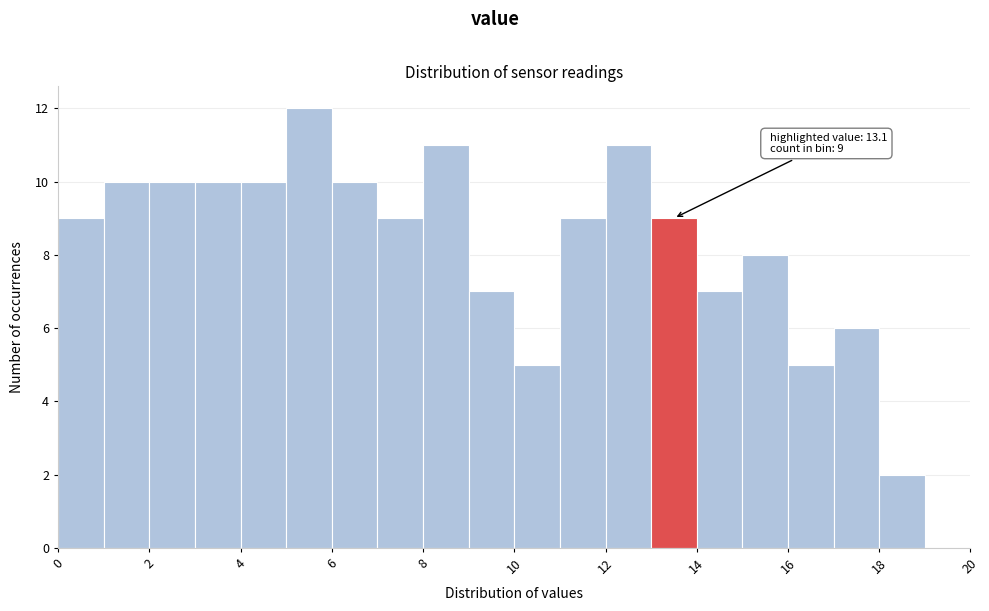

Which range on the x-axis has the tallest bar?

5 to 6